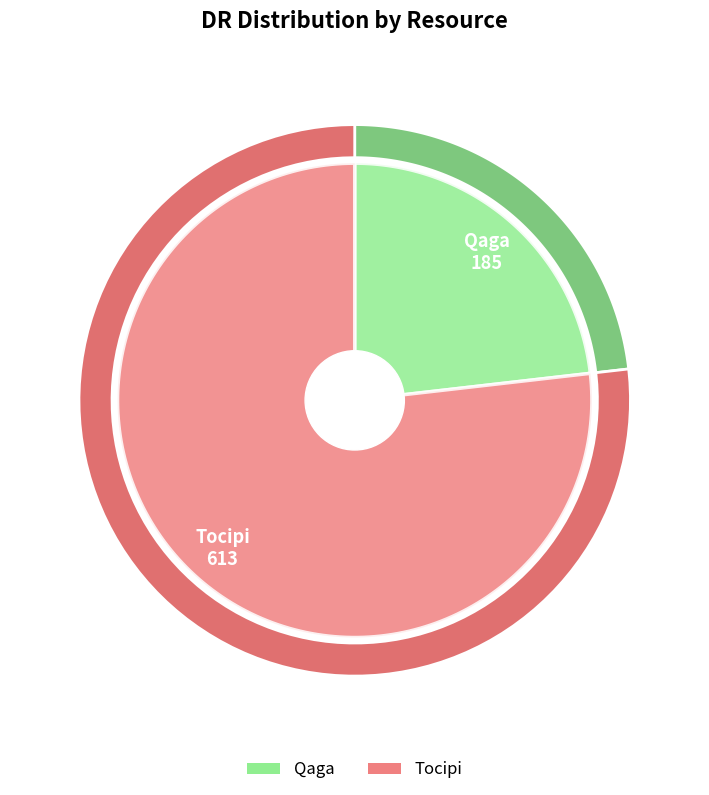

Combined, do Qaga and Tocipi account for over 50%?

Yes